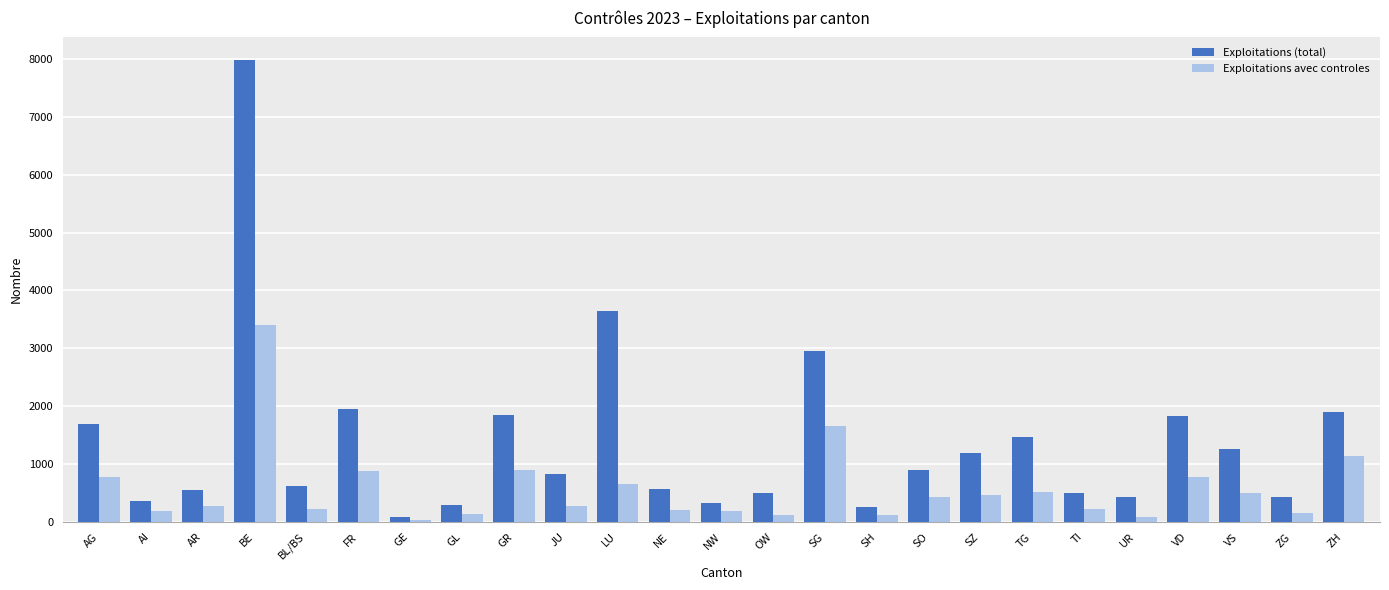

Where is Exploitations (total) nearest to the value 4027?

LU